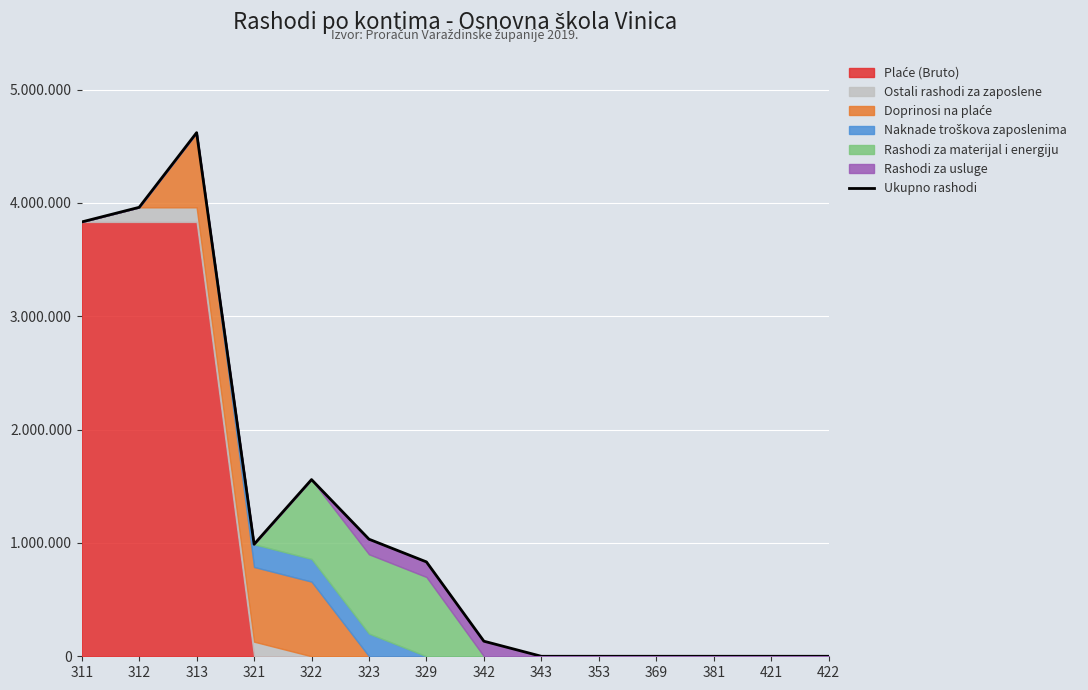

What is the value of the 3rd point from the left?

4620390